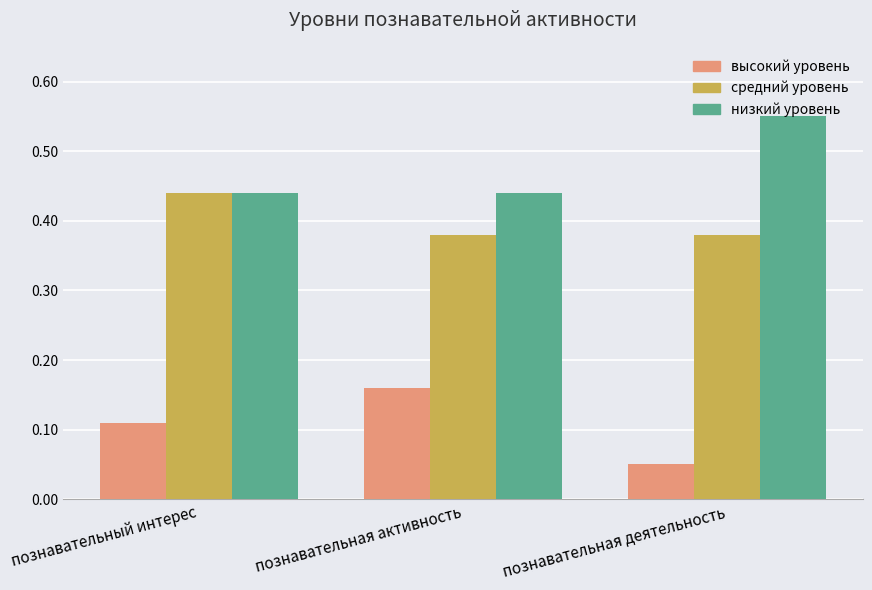

What is the sum of the средний уровень values at познавательная активность and познавательная деятельность?

0.8